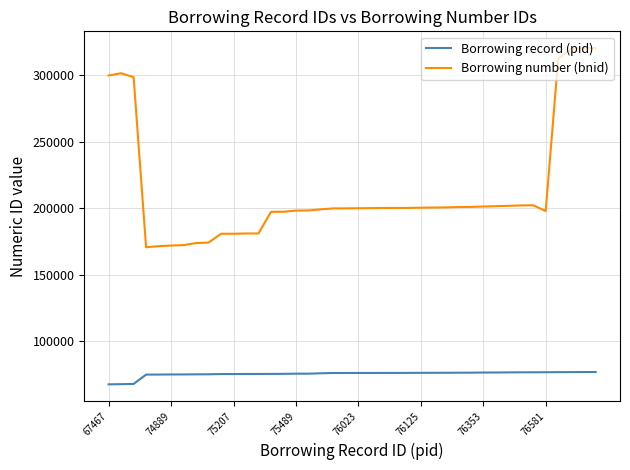

Which series has the largest total across all categories?

Borrowing number (bnid)